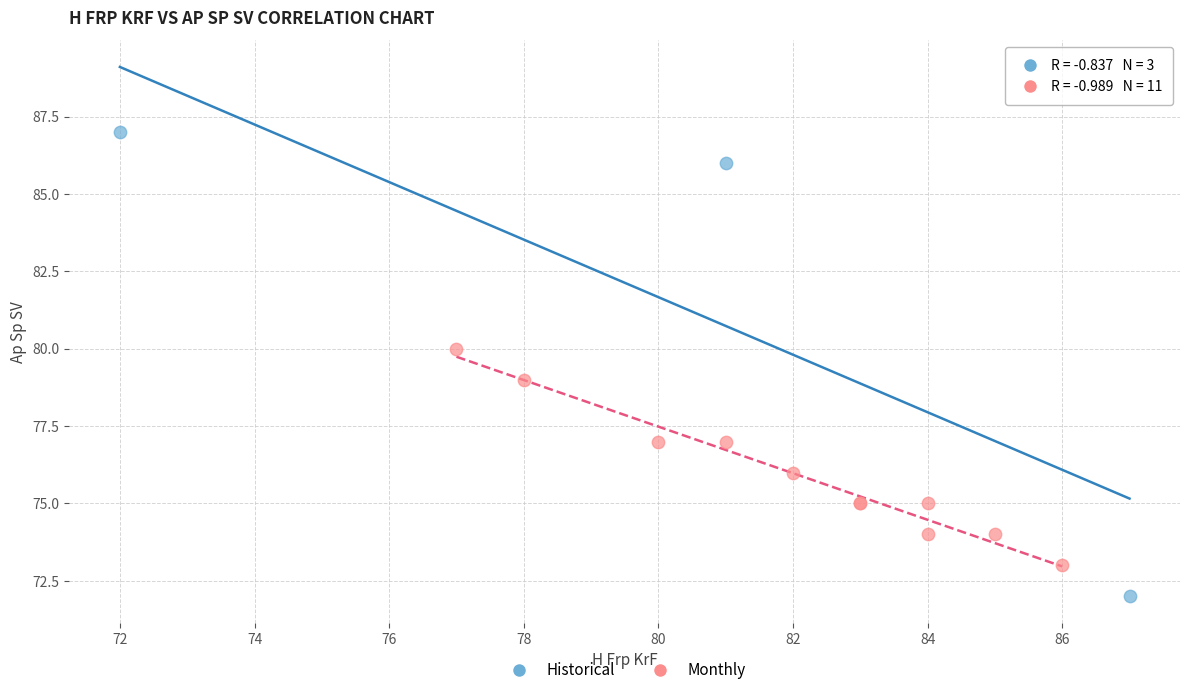

Which series has the widest spread of Y values?

Historical